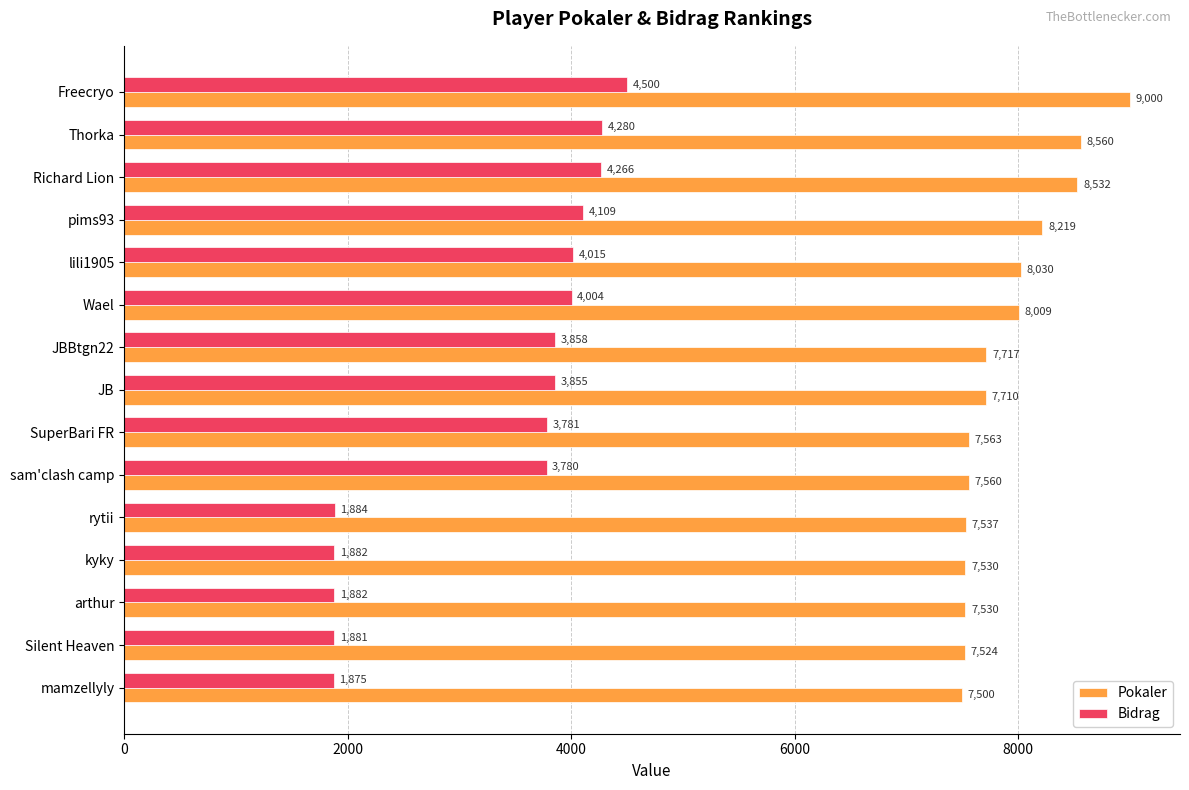

Which category has the highest value across all series?

Freecryo